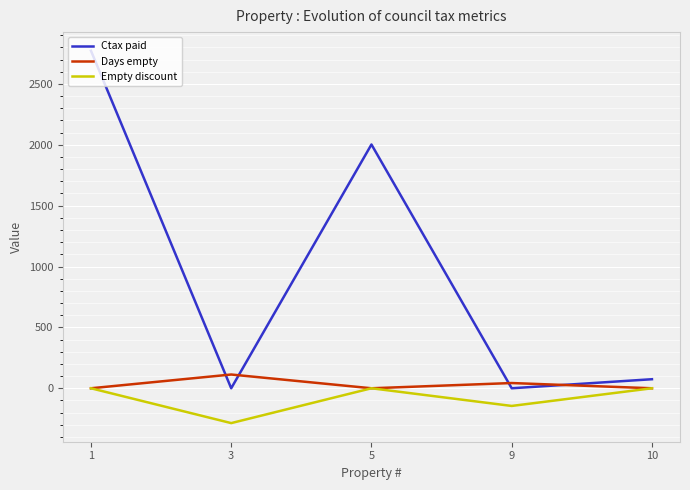

True or false: Empty discount and Ctax paid intersect in this chart.

False